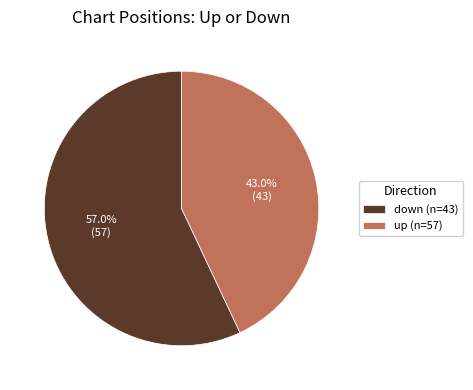

Rank the categories by value from highest to lowest.

down (n=43), up (n=57)